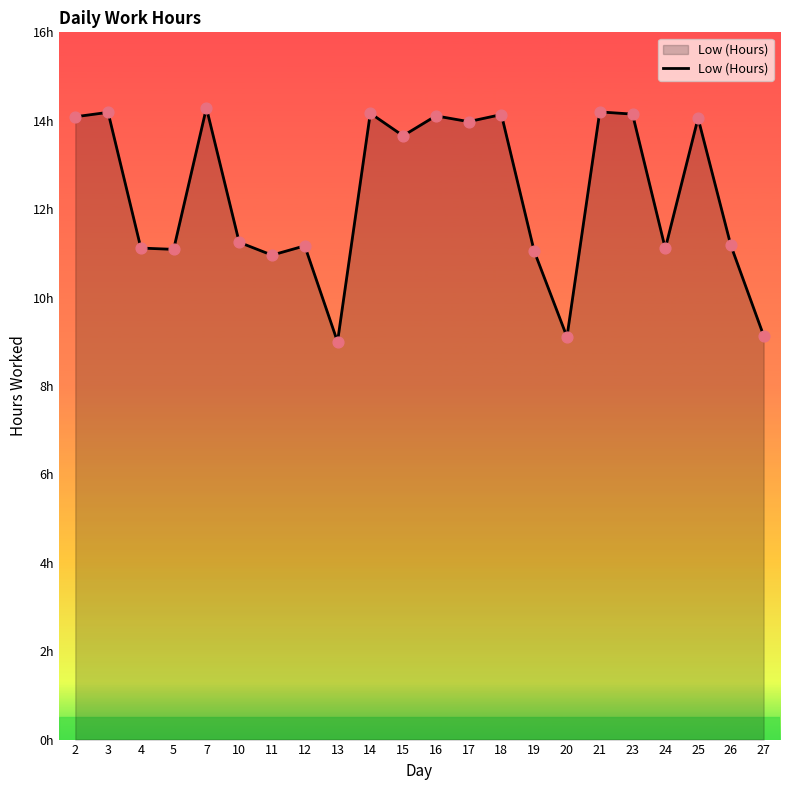

Between 18 and 16, which is larger?

18